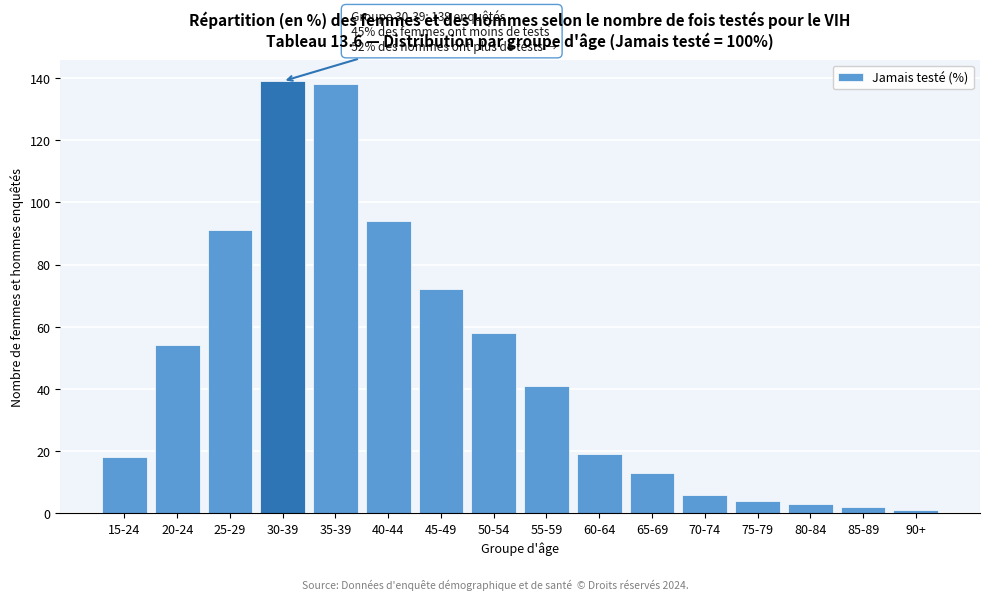

Reading right to left, what are all the values shown in this chart?

1	2	3	4	6	13	19	41	58	72	94	138	139	91	54	18